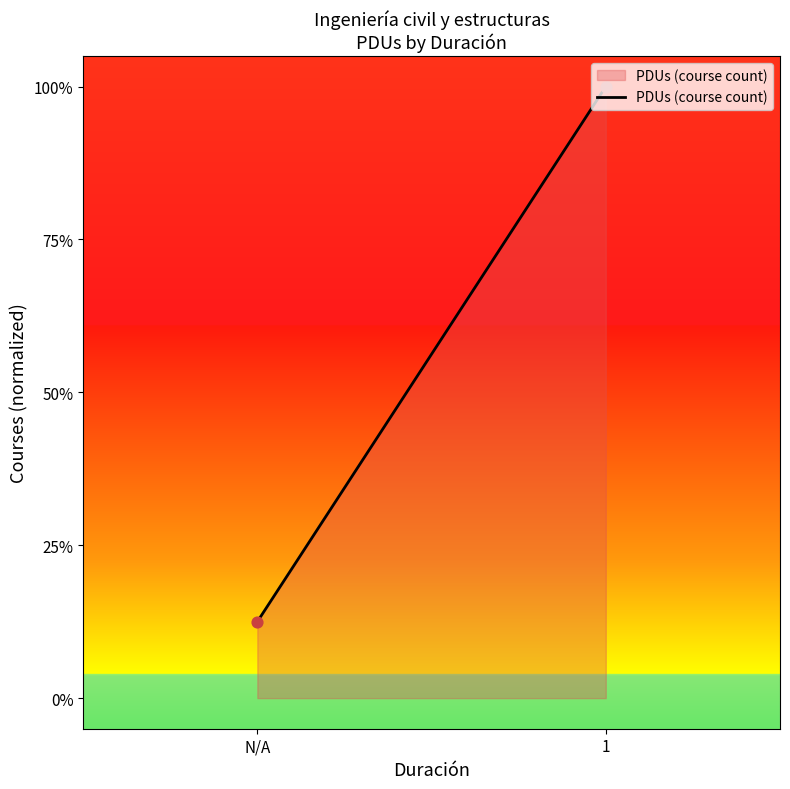

Which has a higher value, N/A or 1?

1